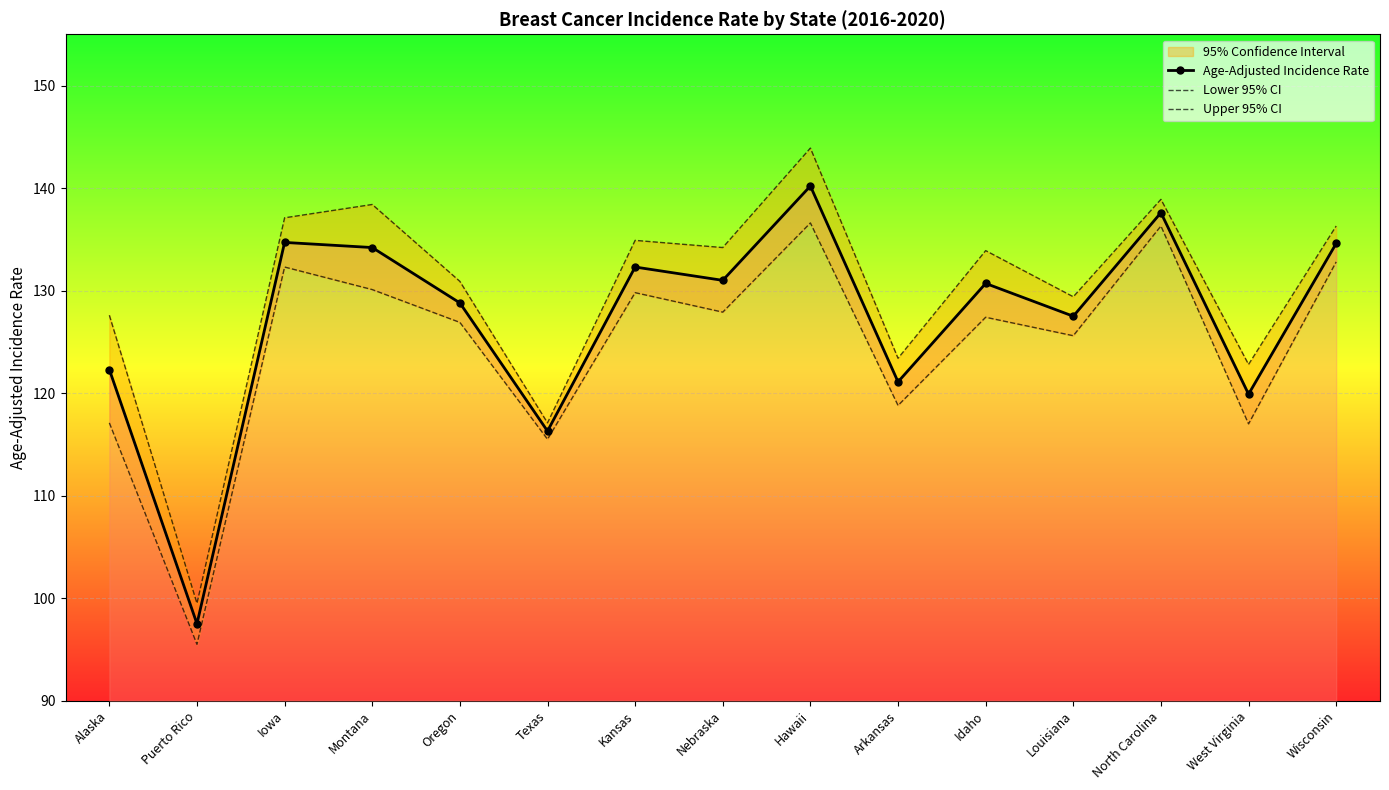

At which label is Upper 95% CI closest to 121?

West Virginia